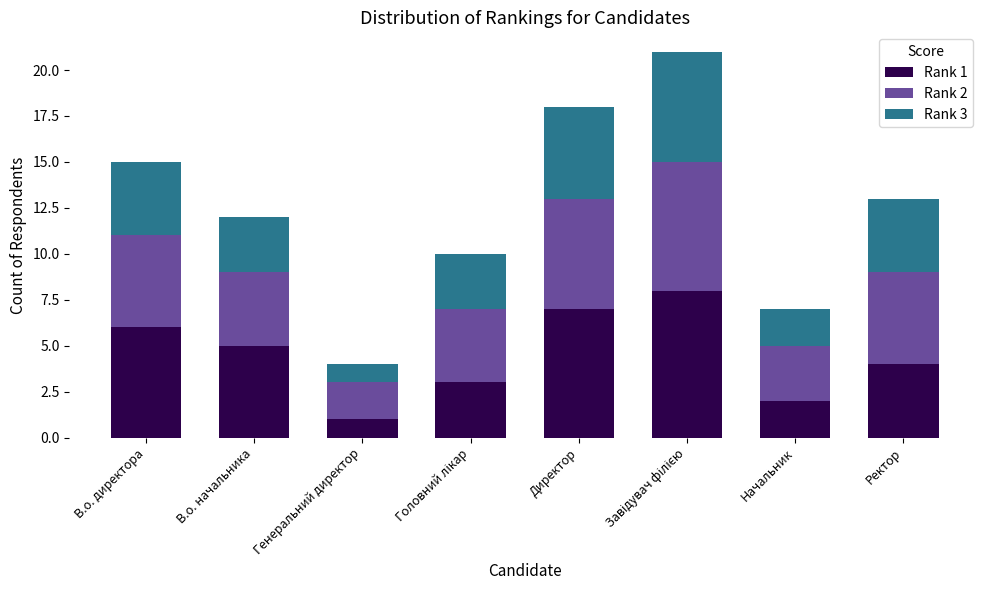

At which label does Rank 1 reach its minimum?

Генеральний директор